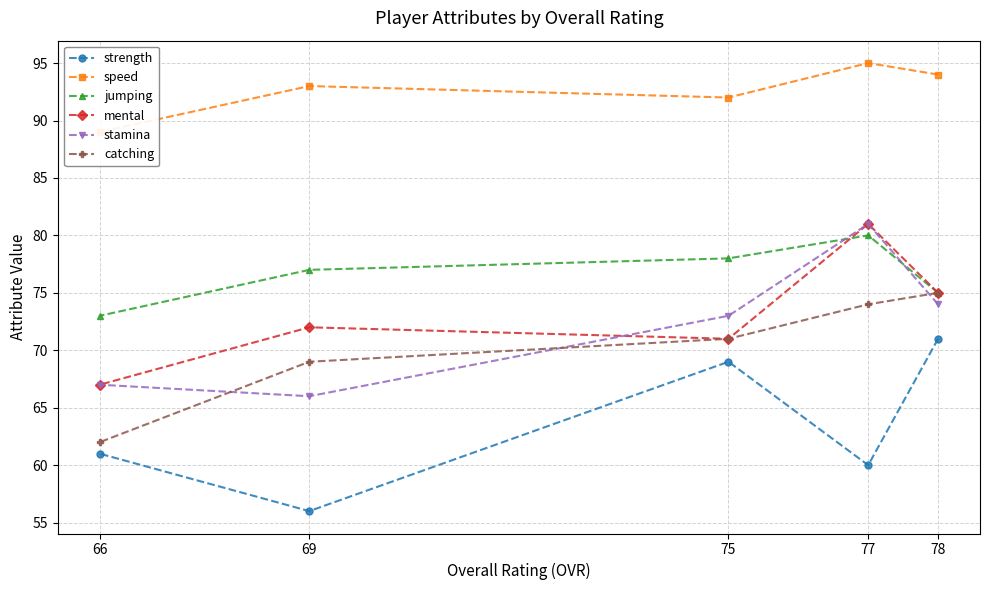

How many lines are shown in the chart?

6